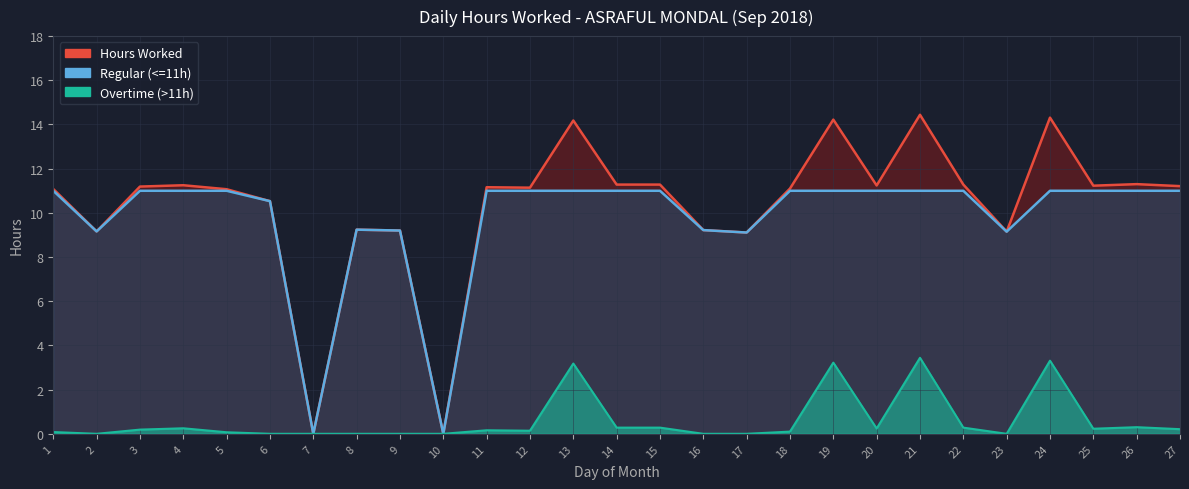

What is the difference between the maximum and minimum values in the Overtime (>11h) series?

3.4